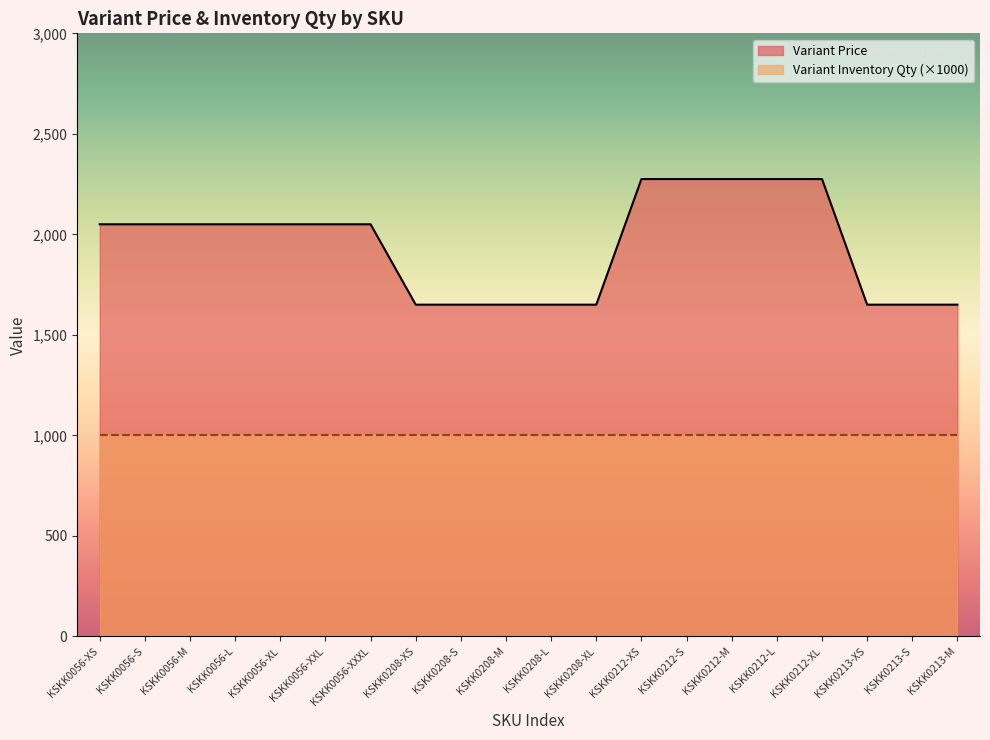

How many lines are shown in the chart?

2